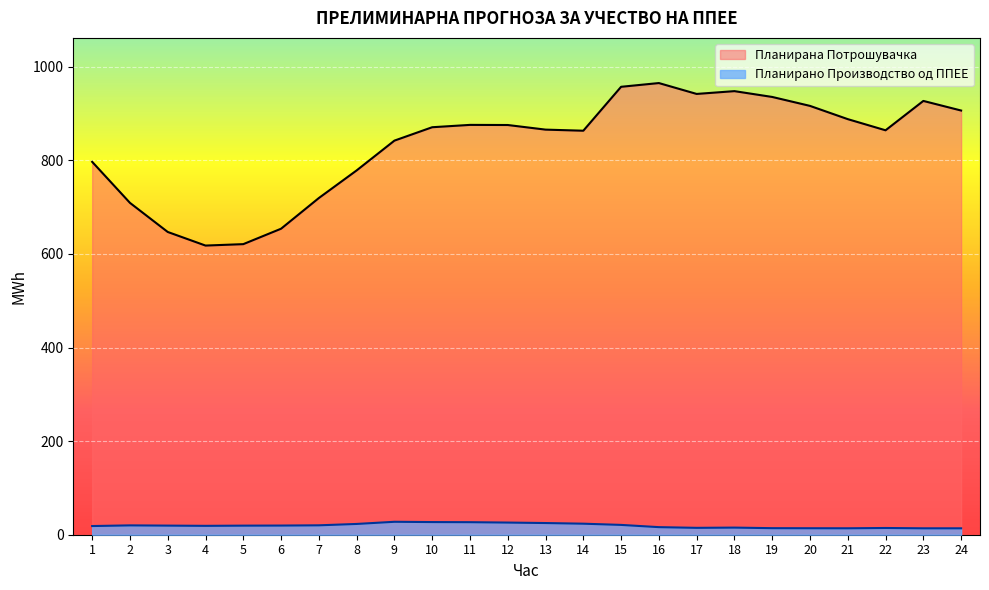

What is the sum of all Планирана Потрошувачка values?

19988.1